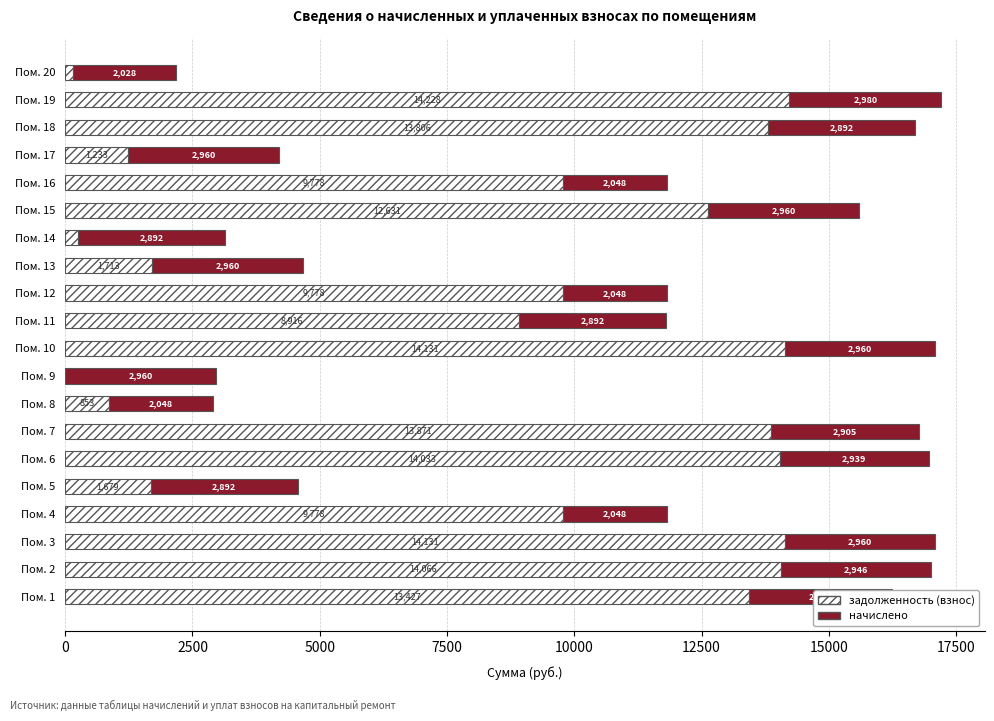

The задолженность (взнос) series shows 23093.0 at Пом. 1. True or false?

False